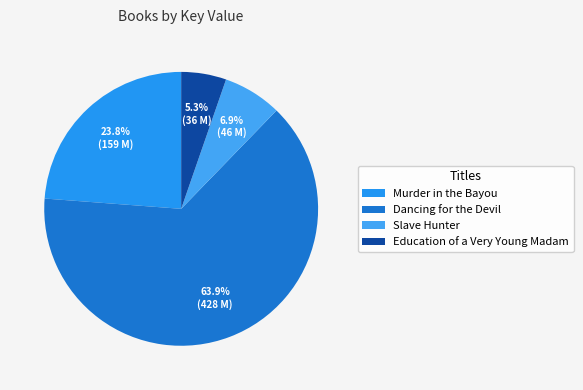

Count the number of slices in the pie.

4